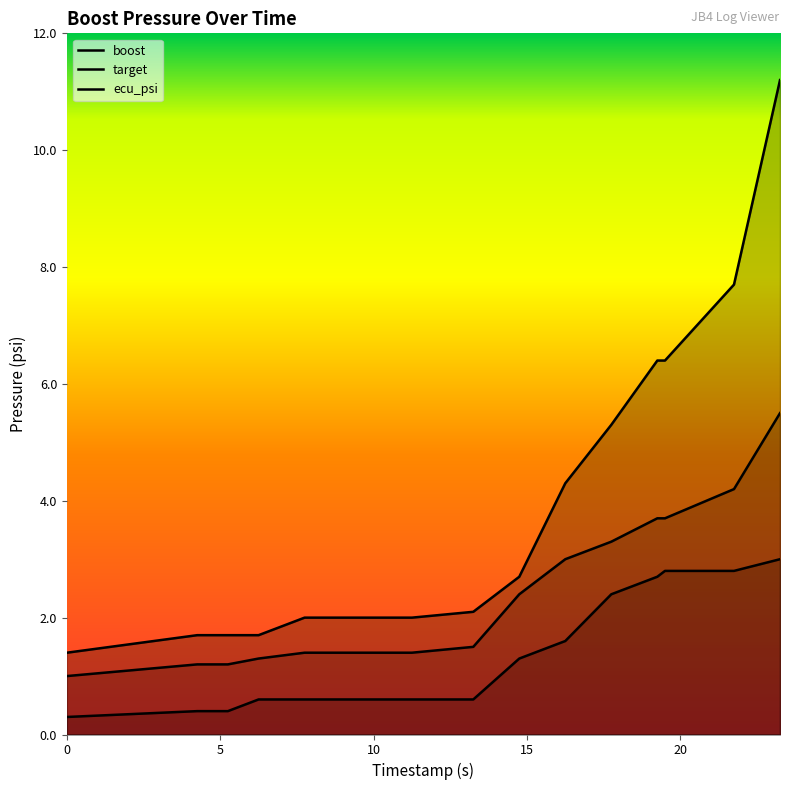

Reading left to right, transcribe all the data shown in this chart.

boost: 1.4	1.7	1.7	1.7	2.0	2.0	2.0	2.0	2.1	2.7	4.3	5.3	6.4	6.4	7.7	11.2
target: 0.3	0.4	0.4	0.6	0.6	0.6	0.6	0.6	0.6	1.3	1.6	2.4	2.7	2.8	2.8	3.0
ecu_psi: 1.0	1.2	1.2	1.3	1.4	1.4	1.4	1.4	1.5	2.4	3.0	3.3	3.7	3.7	4.2	5.5